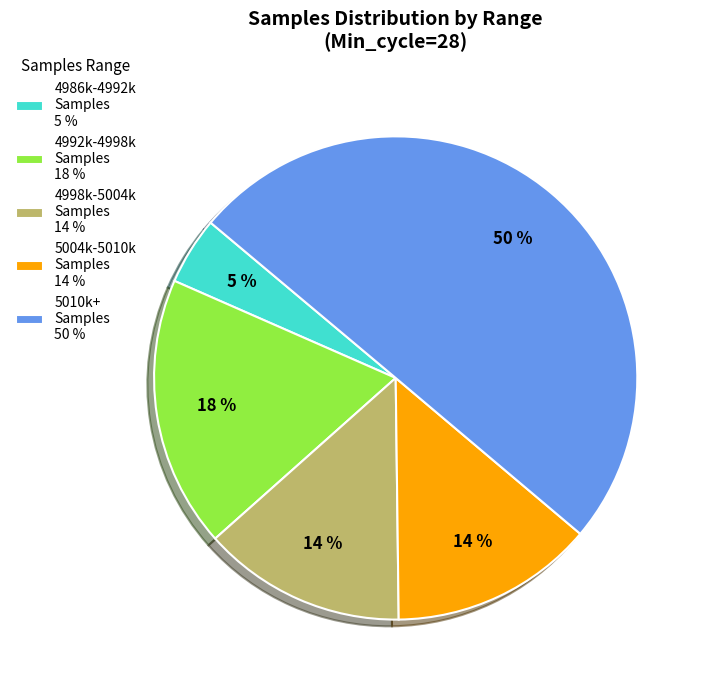

Is the sum of 4992k-4998k Samples 18 % and 5010k+ Samples 50 % greater than half?

Yes